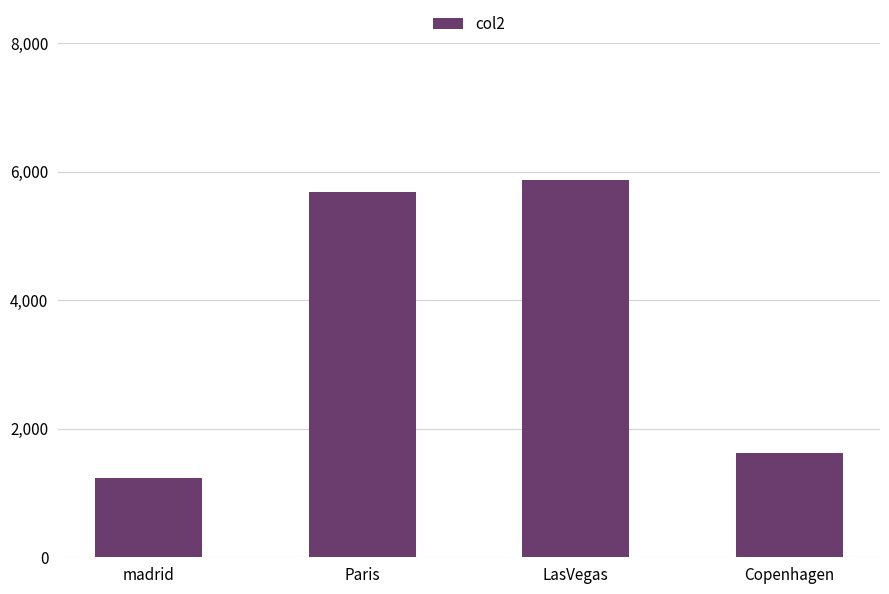

Rank the categories by value from highest to lowest.

LasVegas, Paris, Copenhagen, madrid